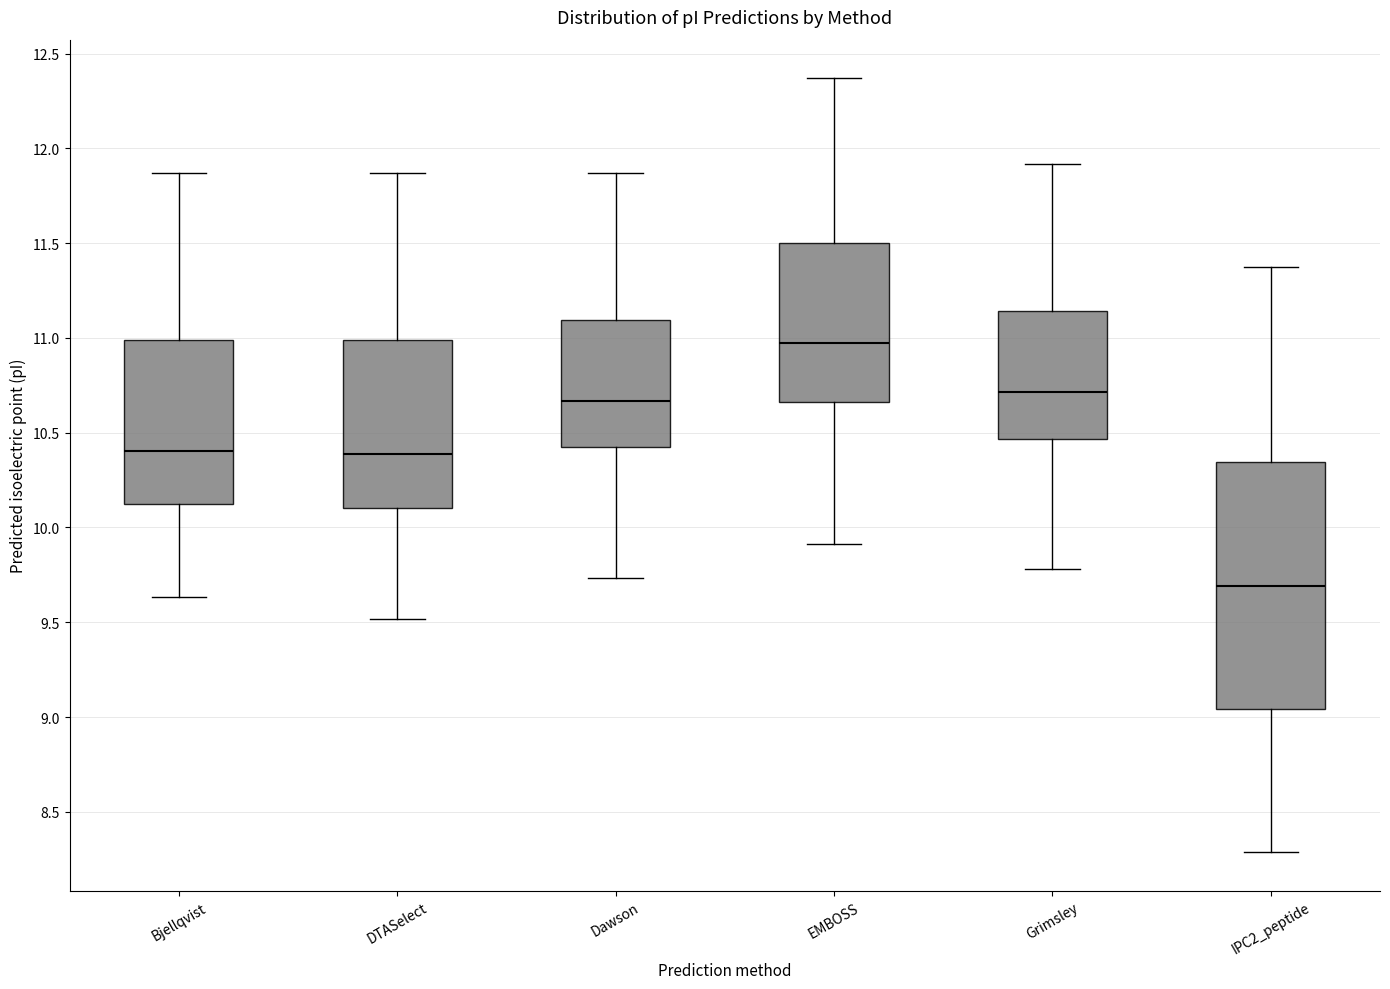

Which box is the tallest, from its lower edge to its upper edge?

IPC2_peptide